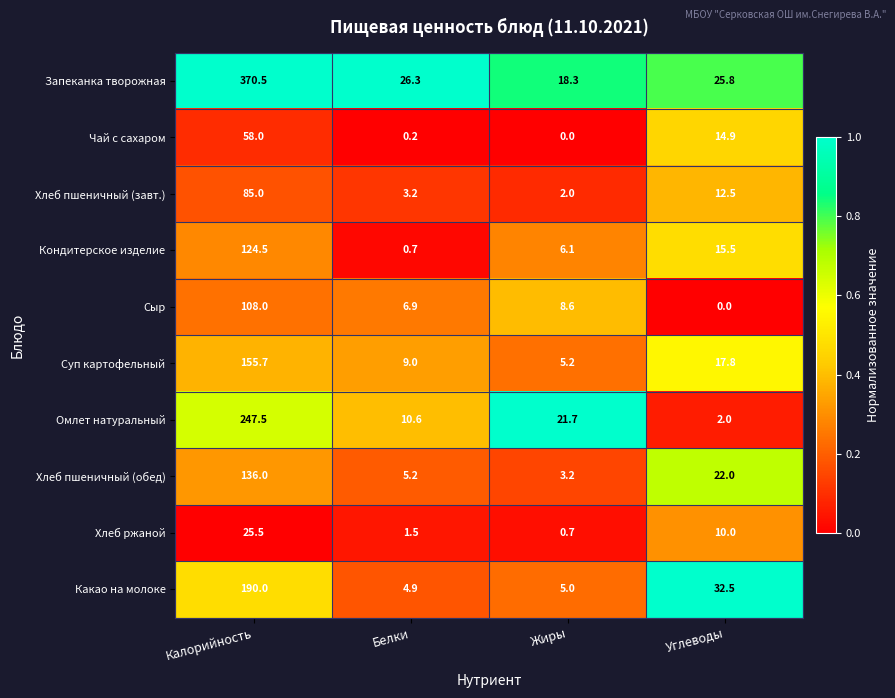

The Кондитерское изделие series shows 6.1 at Жиры. True or false?

True